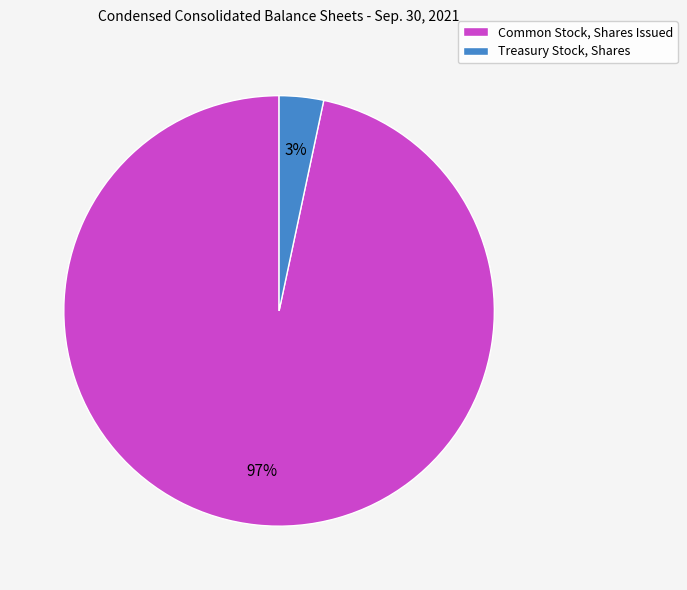

Count the number of slices in the pie.

2